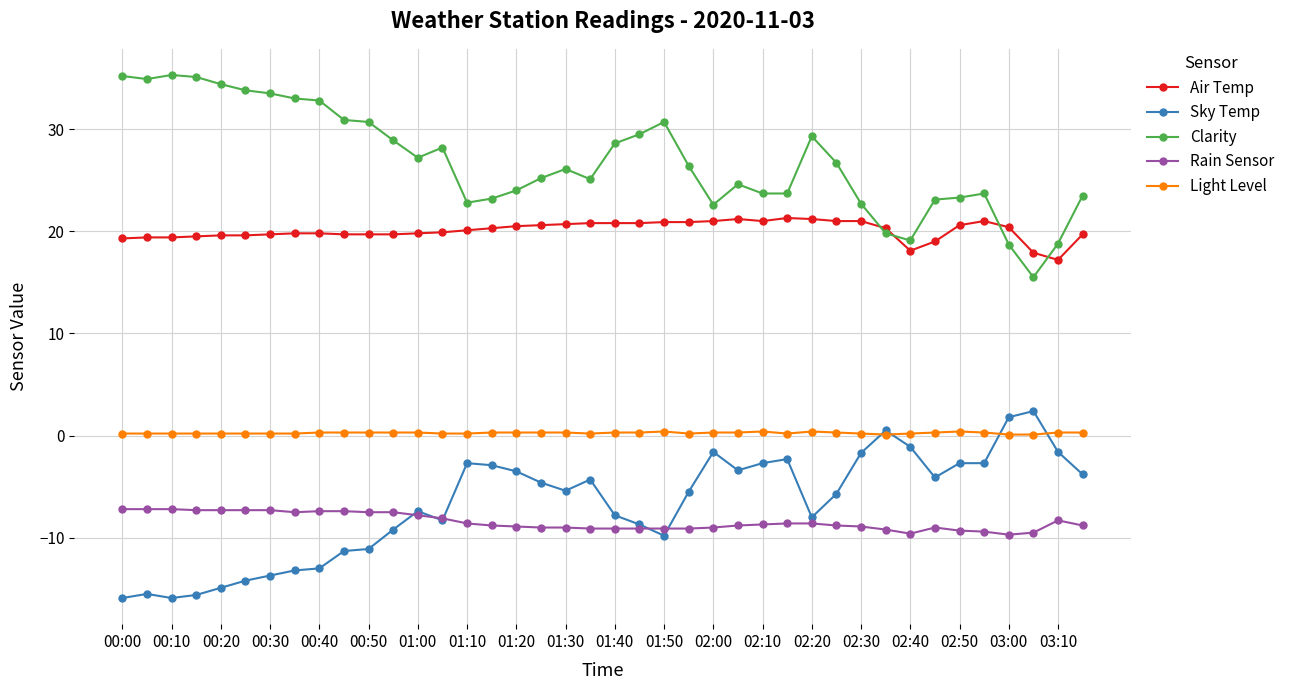

What is the difference between the maximum and second lowest values in the Sky Temp series?

18.3